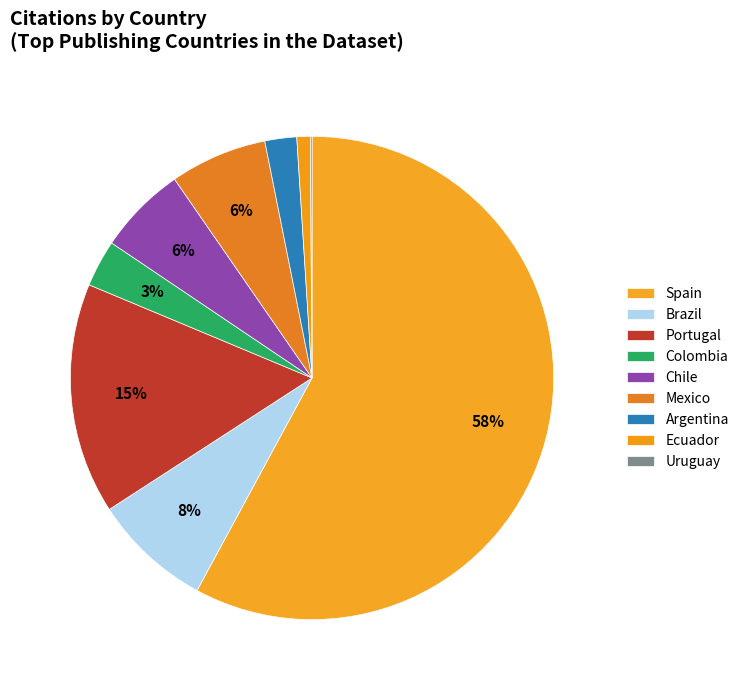

True or false: Uruguay accounts for 1% of the total.

False